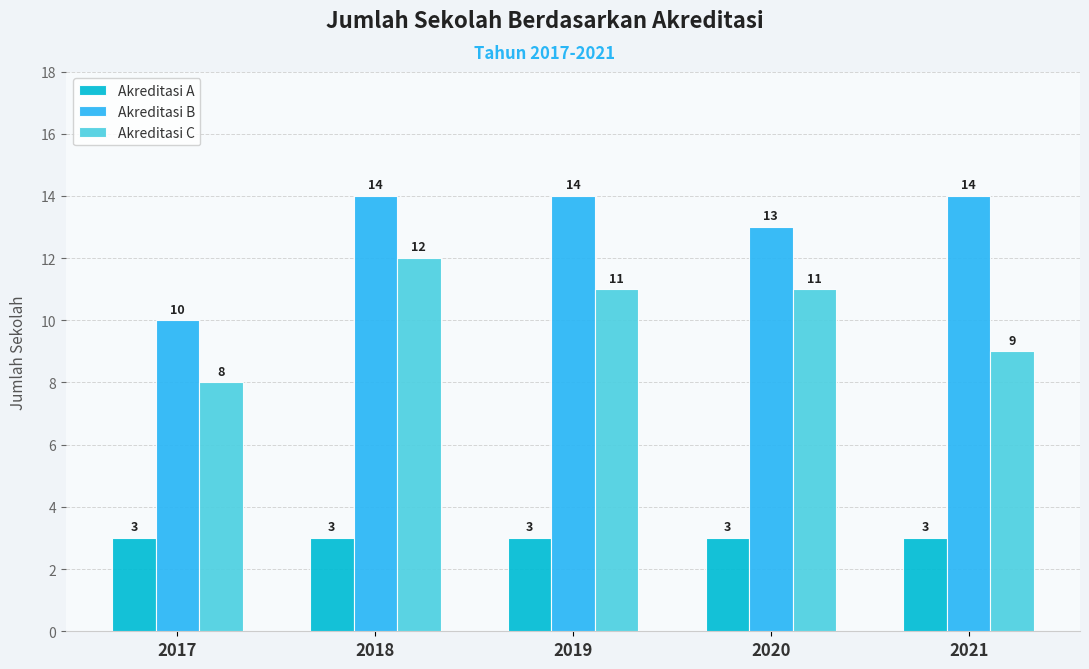

Reading right to left, list all the values displayed in this chart.

Akreditasi A: 3	3	3	3	3
Akreditasi B: 14	13	14	14	10
Akreditasi C: 9	11	11	12	8